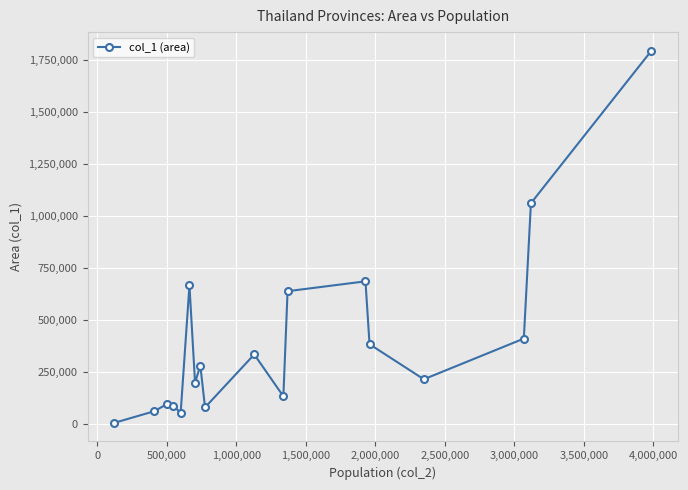

What is the sum of all values?

7194369.8